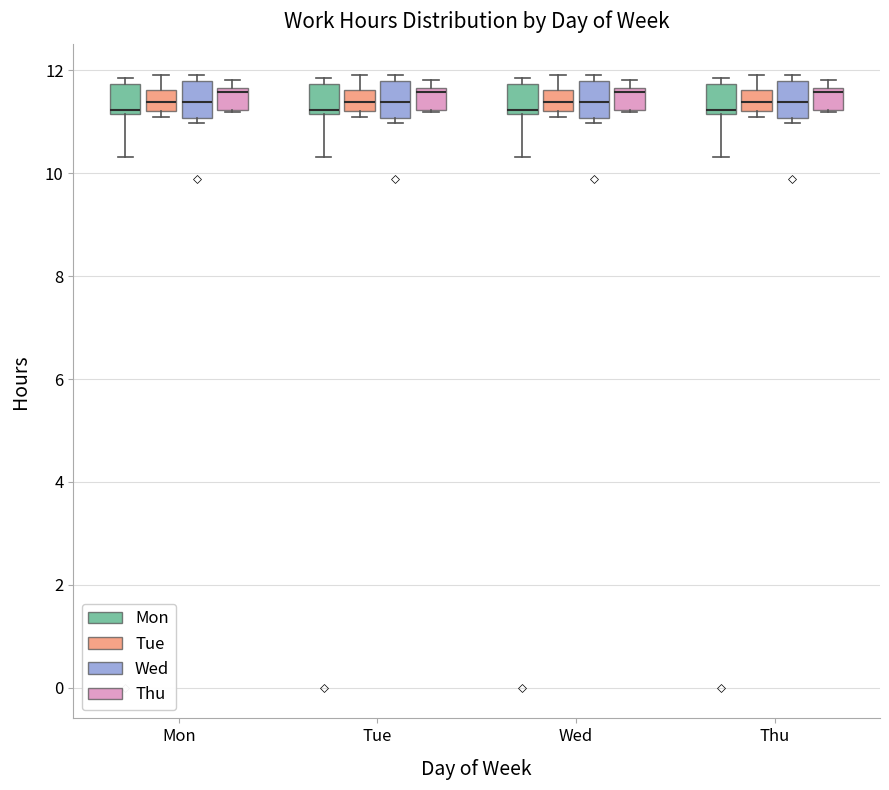

Where is the upper edge of the box for Thu (Tue) on the y-axis? The values are not printed on the chart, so give them approximately, as read against the axis.

11.6